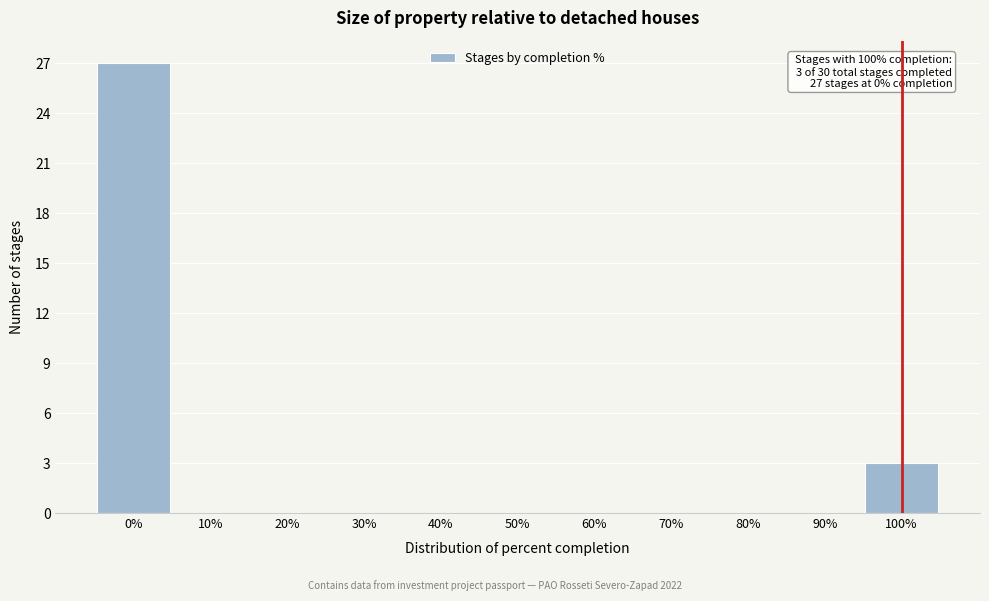

Reading left to right, transcribe all the data shown in this chart.

0%=27	10%=0	20%=0	30%=0	40%=0	50%=0	60%=0	70%=0	80%=0	90%=0	100%=3